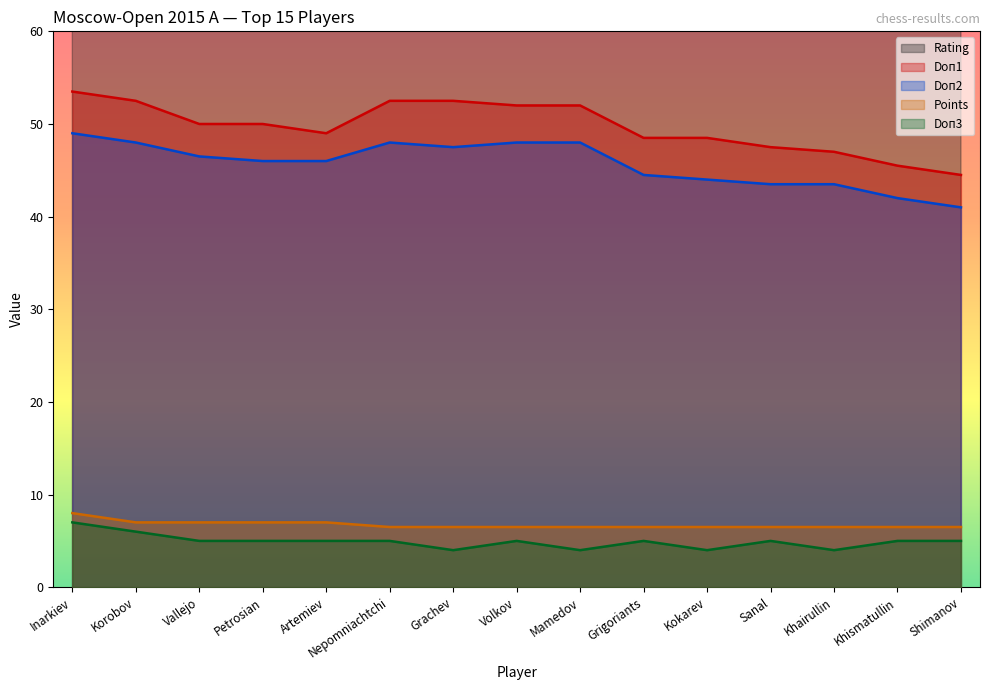

Between Inarkiev and Vallejo, which series saw the biggest shift?

Rating